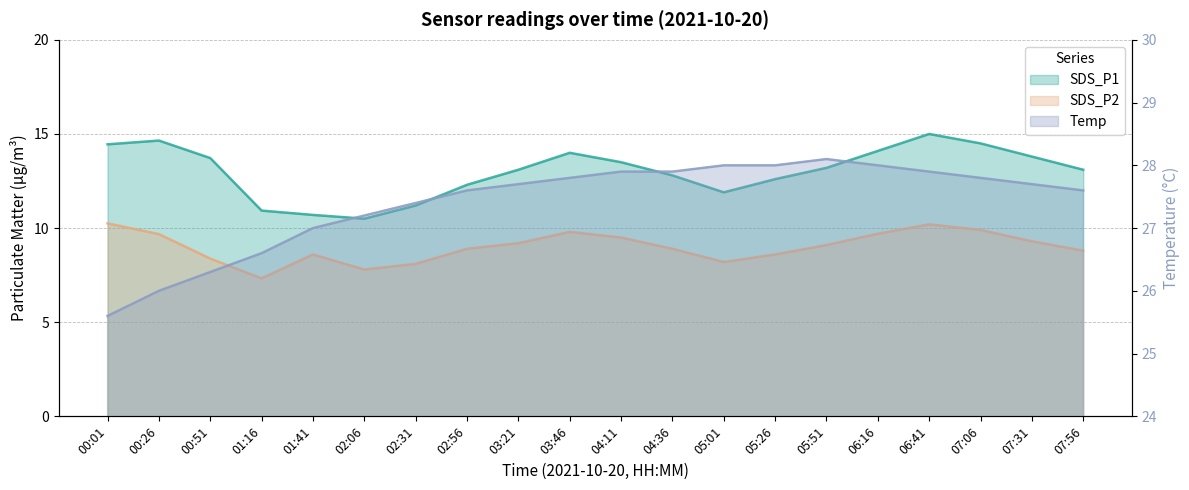

Which series has the largest total across all categories?

Temp